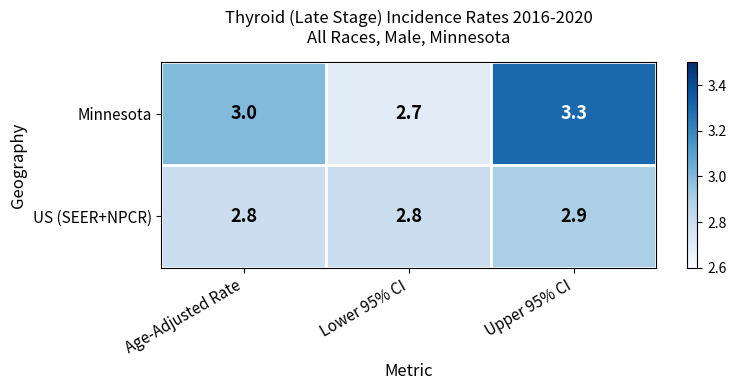

Count the US (SEER+NPCR) values in the range 2 to 3.

3